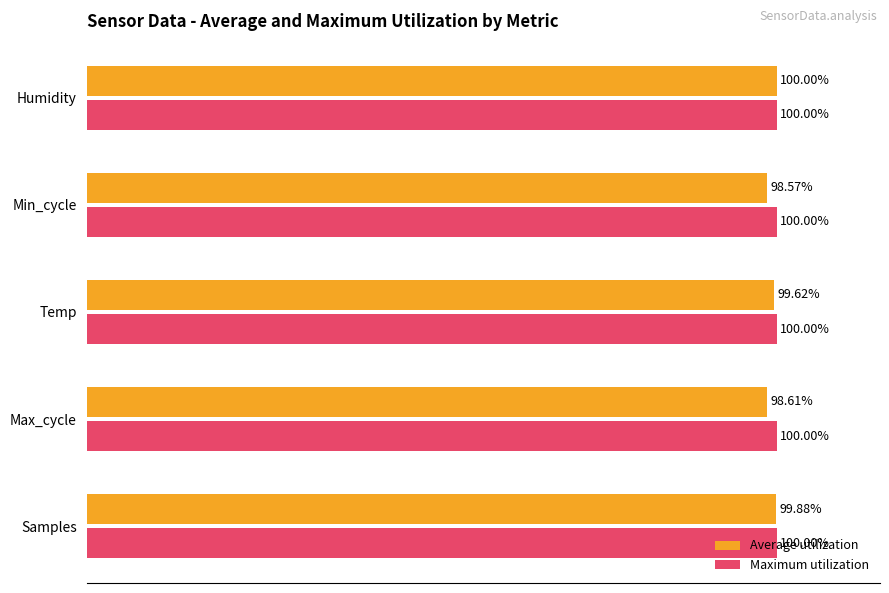

Which series has the largest range (max minus min)?

Average utilization